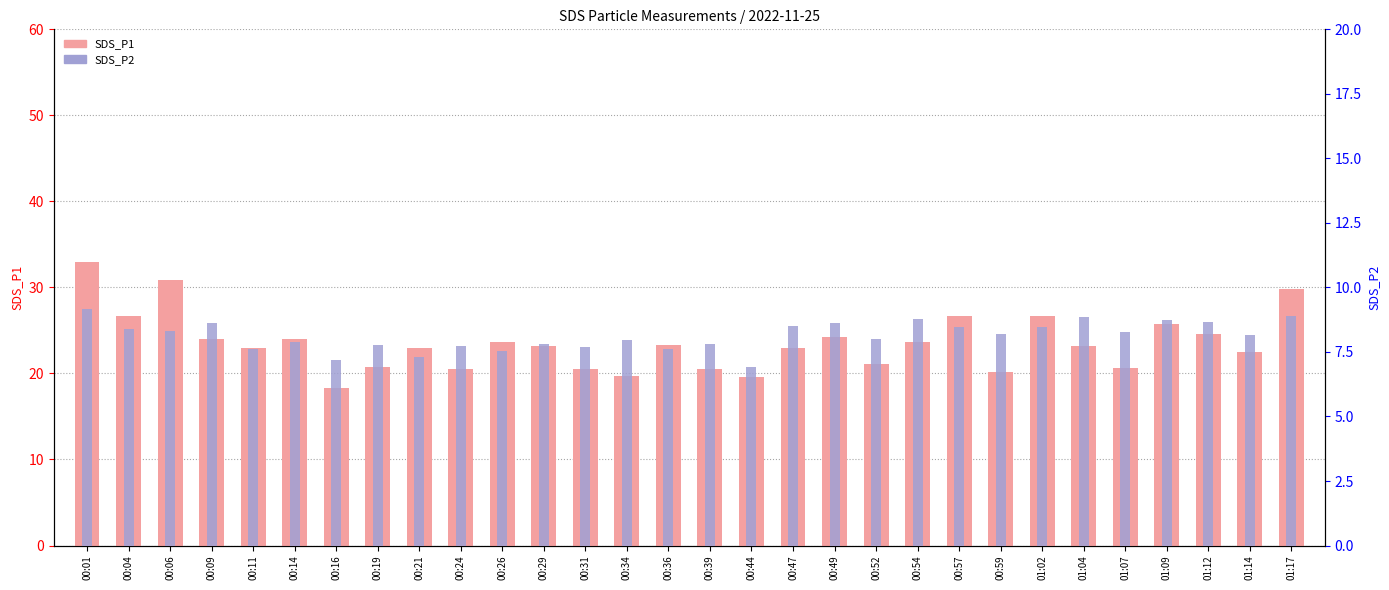

Which category has the lowest value in the SDS_P1 series?

00:16